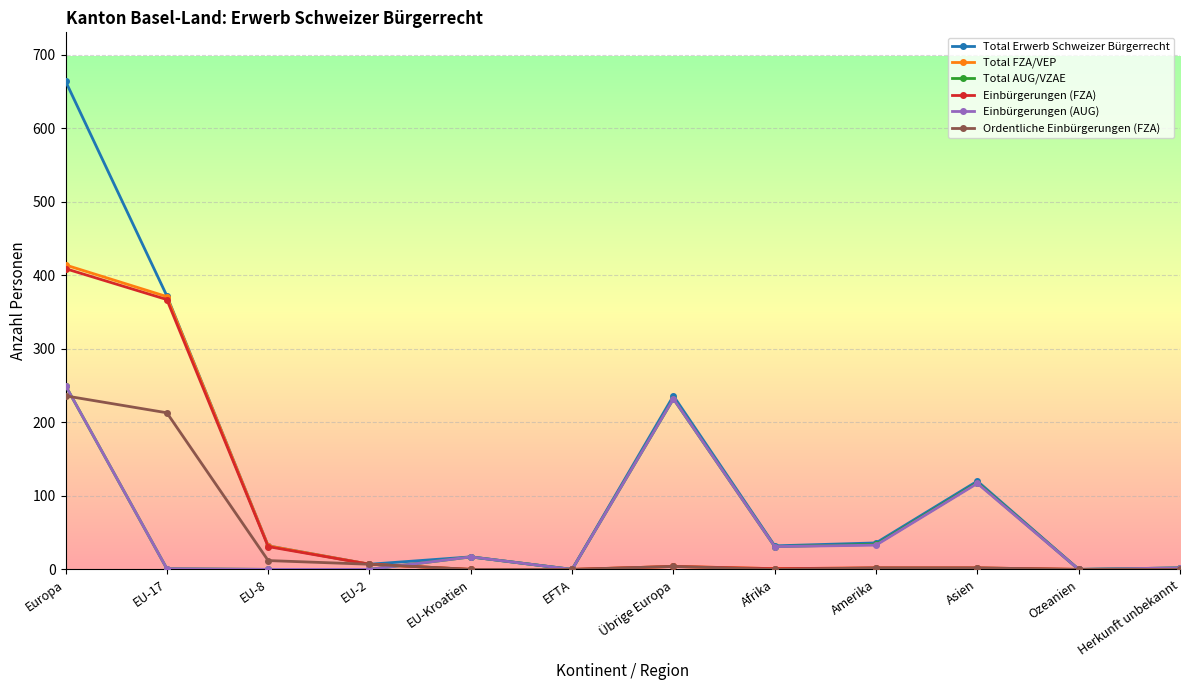

What is the value of the Total AUG/VZAE point at the 1st from the left?

250